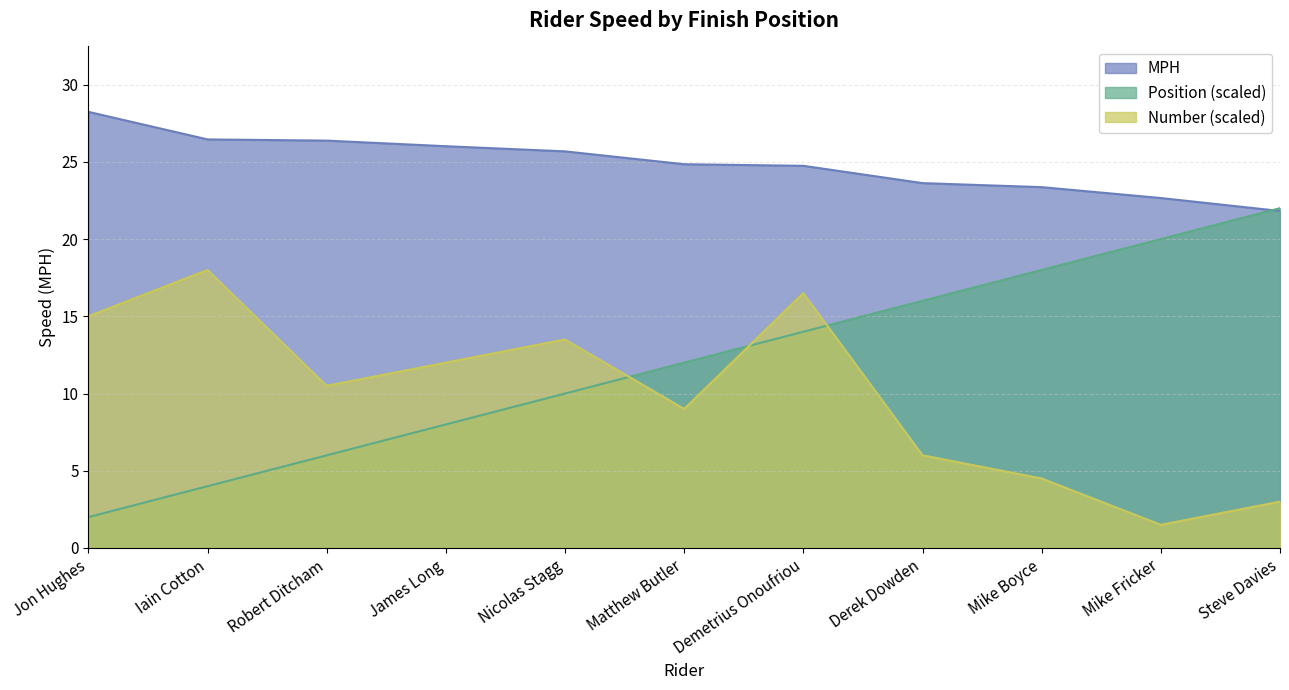

The chart shows a value of 23.6 at Derek Dowden. True or false?

True